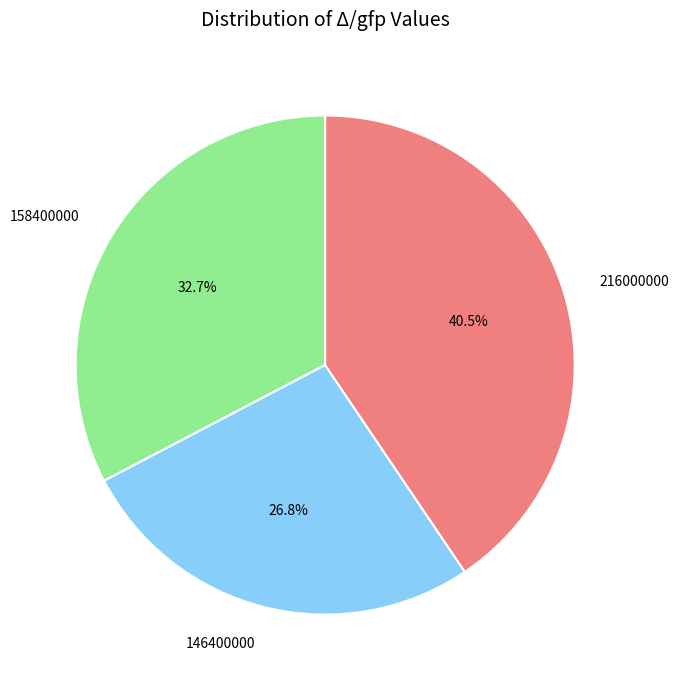

To the nearest percent, what is the difference between the largest and smallest slice percentages?

14%